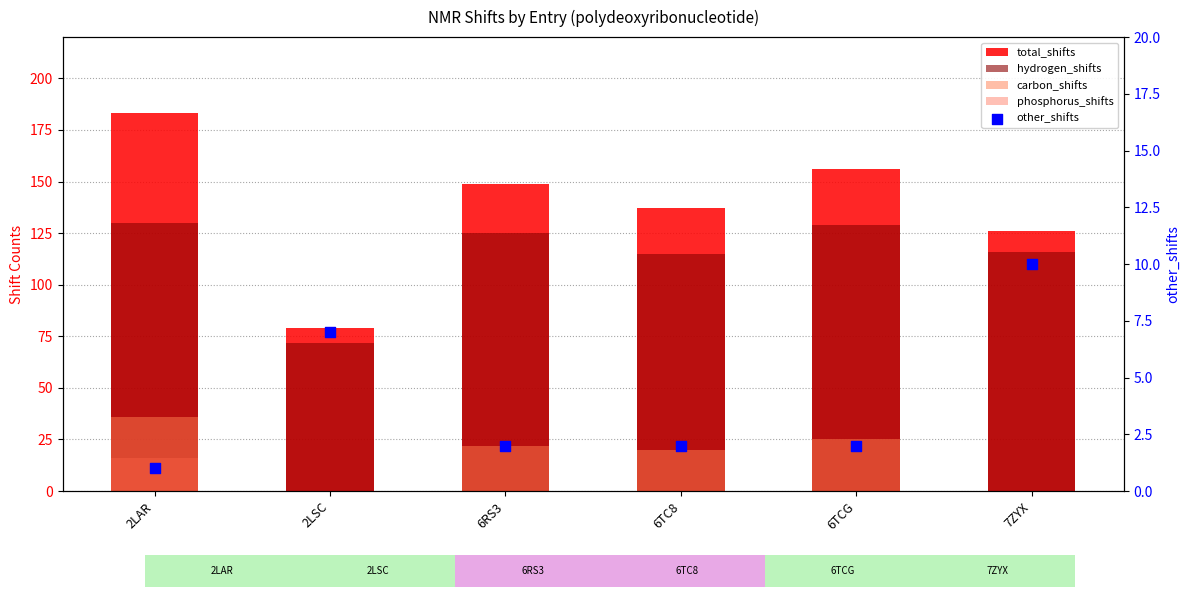

Is the value of carbon_shifts at 6TC8 greater than the value of hydrogen_shifts at 6RS3?

No